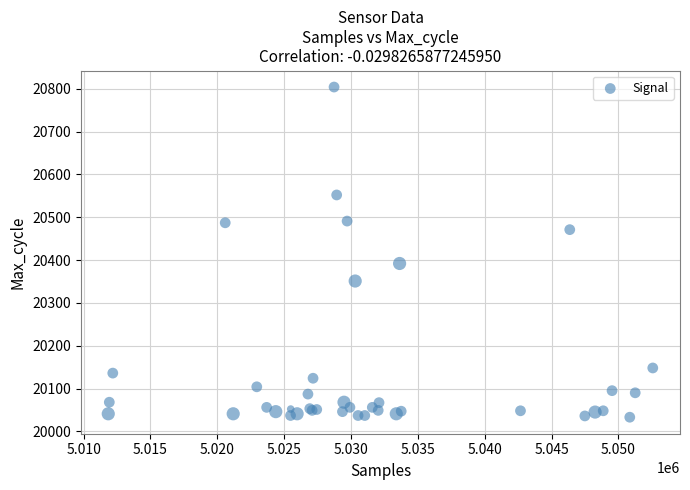

What Y value in the scatter plot is closest to 20418?

20392